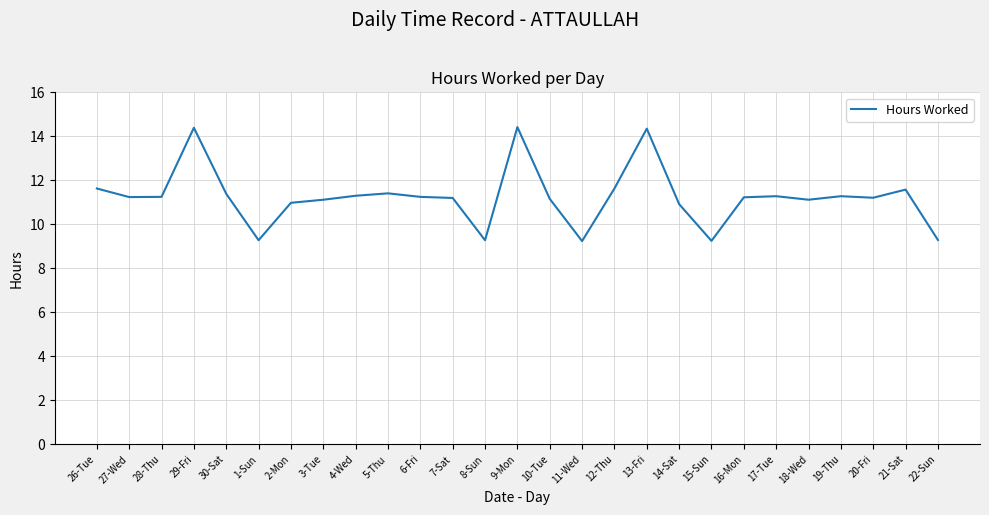

What position from the left is 1-Sun?

6